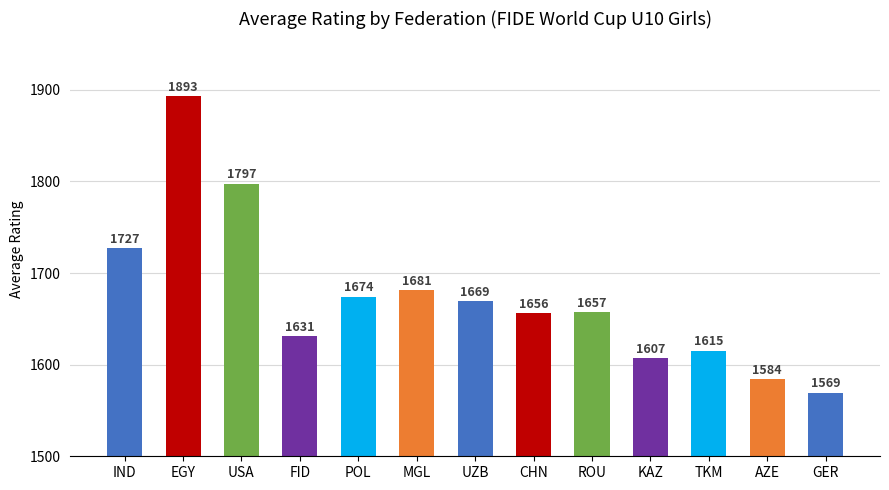

Which has a higher value, UZB or GER?

UZB